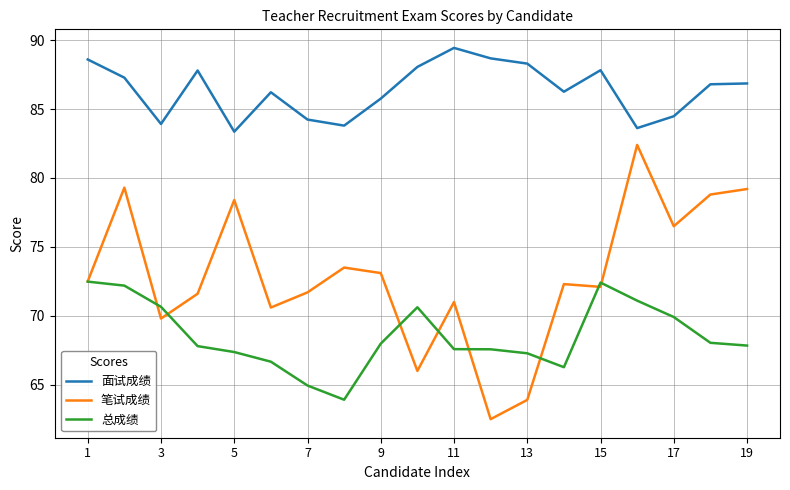

What is the minimum value shown in the chart?

62.5